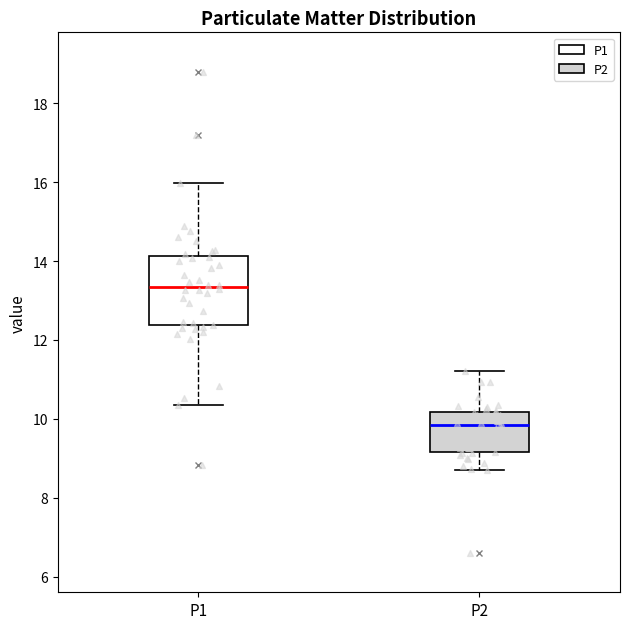

Which box is the tallest, from its lower edge to its upper edge?

P1